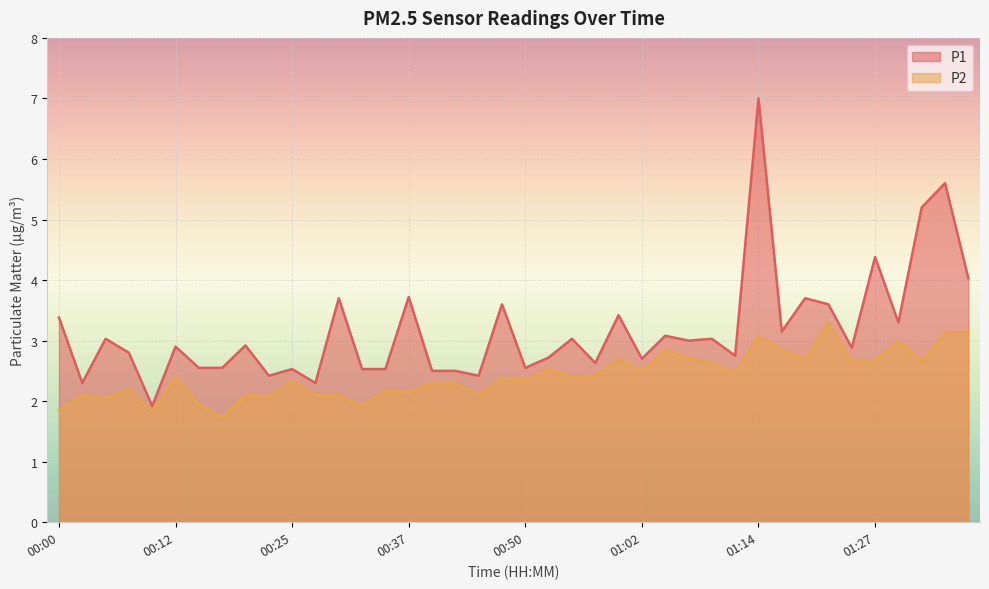

At how many categories does at least one series exceed 3?

18